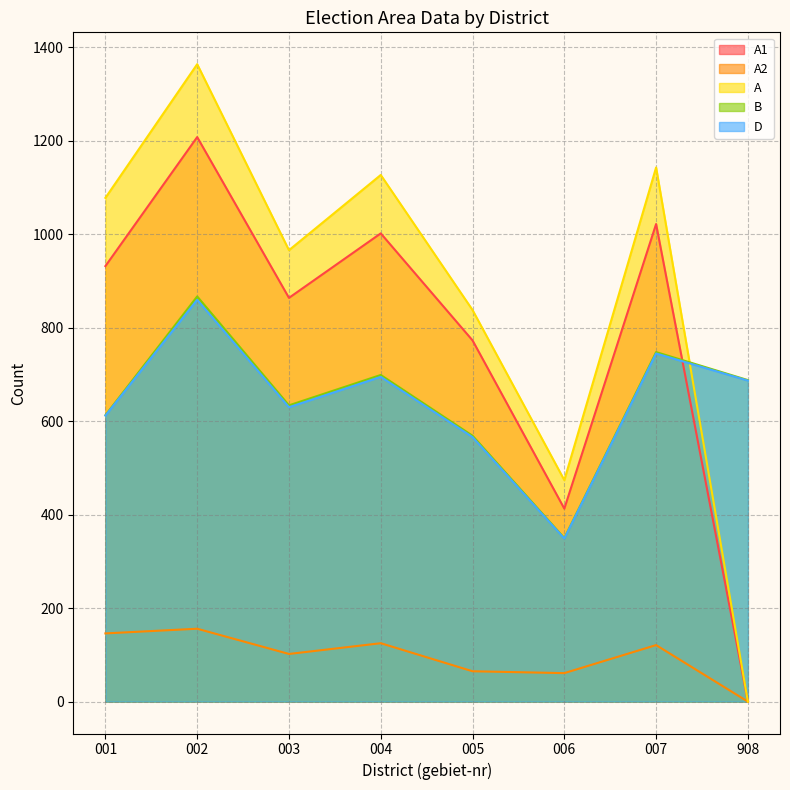

How many data points does each series have?

8